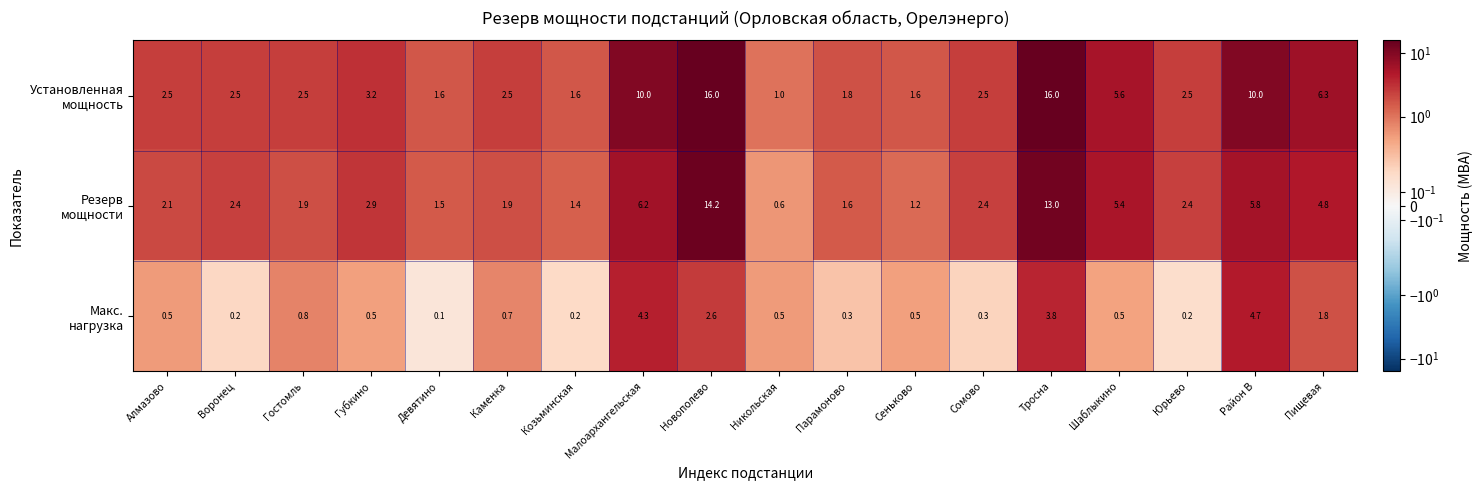

What is the difference between the highest and lowest values at Парамоново?

1.5